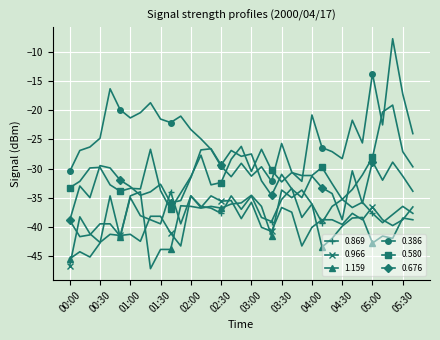

What is the minimum value shown in the chart?

-47.2